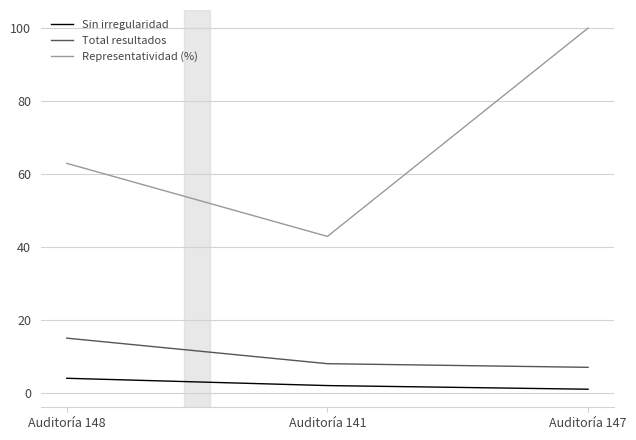

What is the difference between the second highest and minimum values in the Total resultados series?

1.0